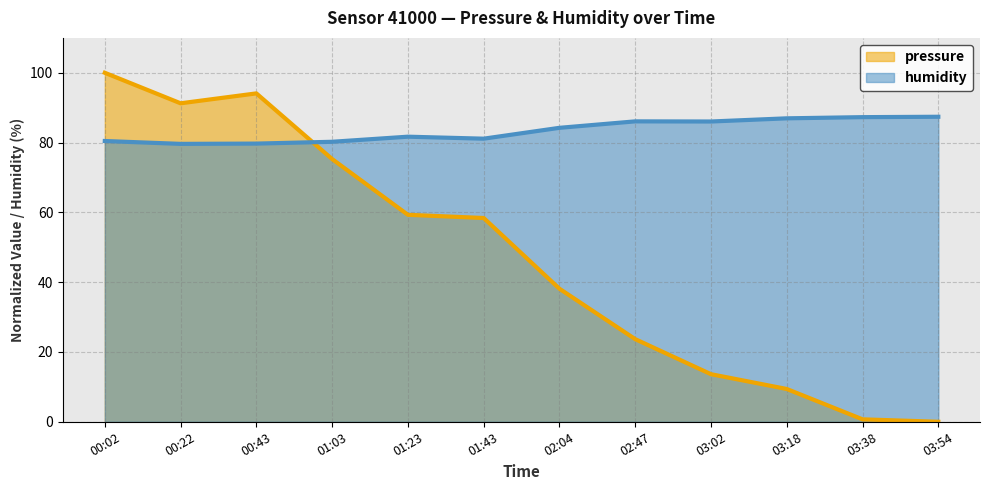

What is the label of the 11th point from the right?

00:22